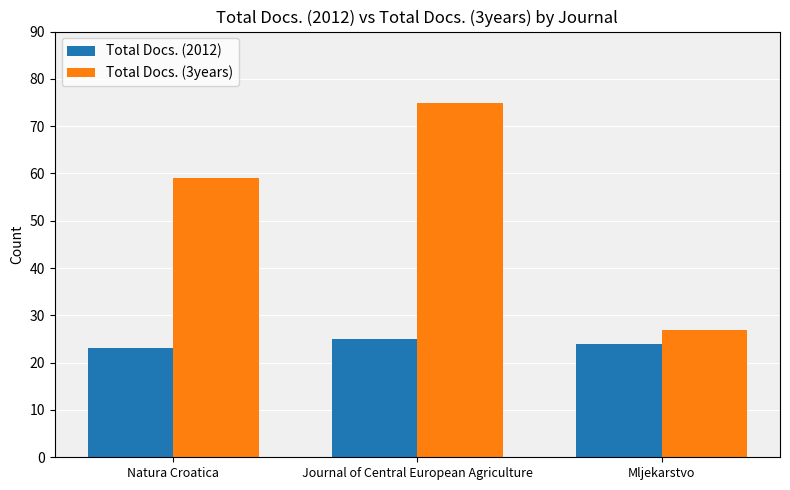

What is the label of the 3rd bar from the right?

Natura Croatica